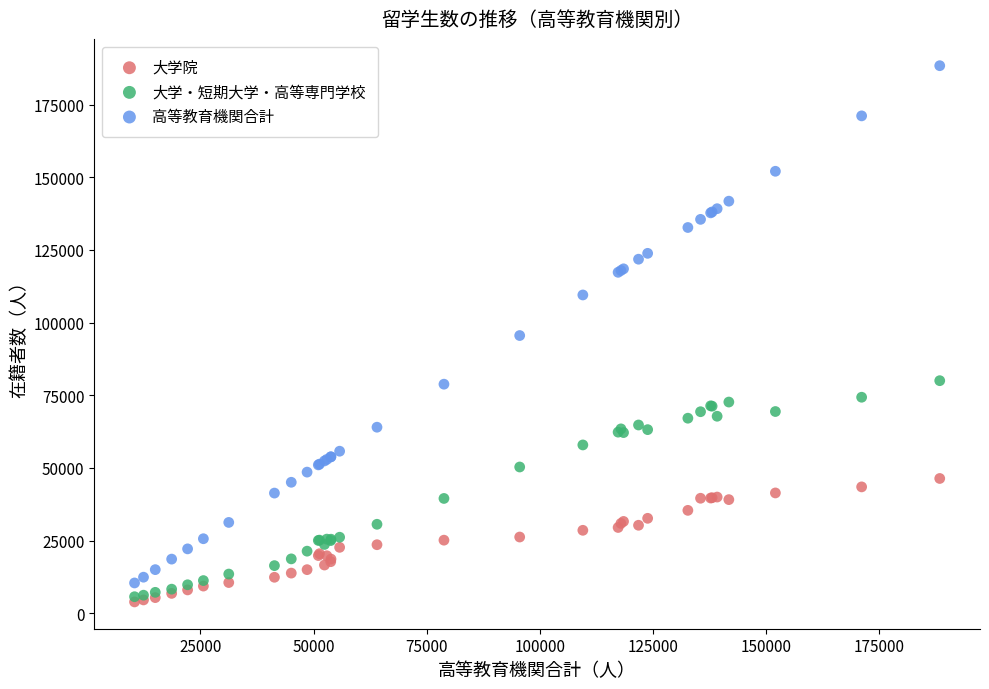

Which series reaches the maximum Y coordinate?

高等教育機関合計